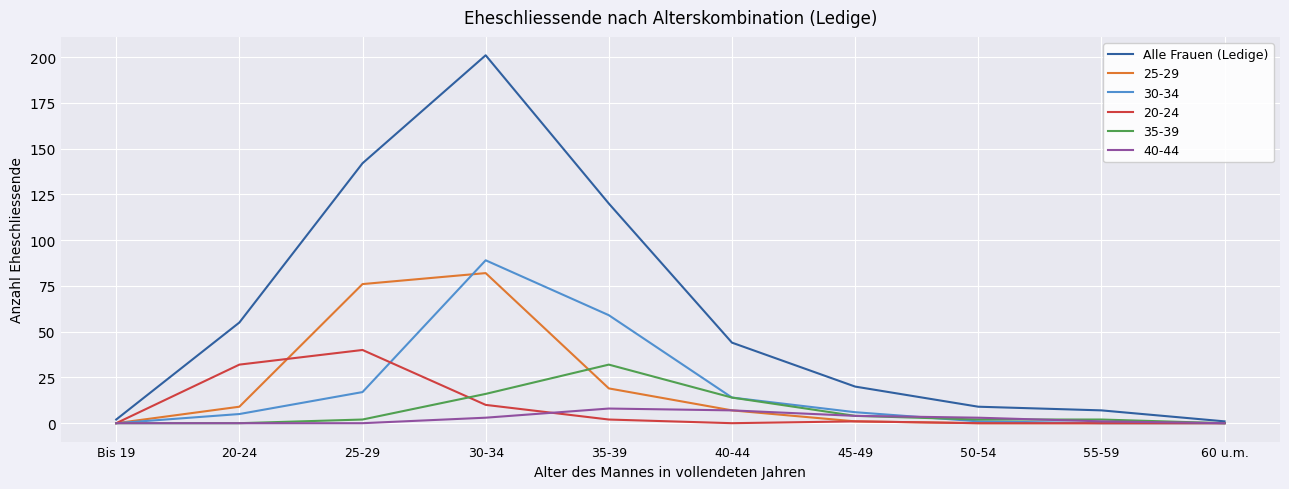

Is the value of 40-44 at 20-24 greater than the value of Alle Frauen (Ledige) at 40-44?

No